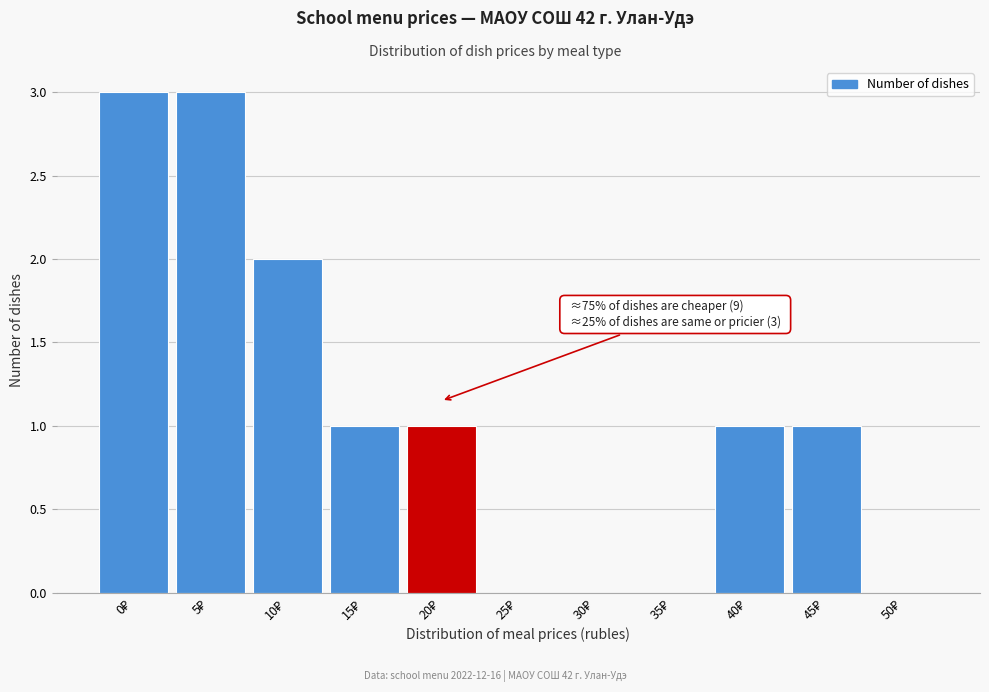

What is the maximum value shown in the chart?

3